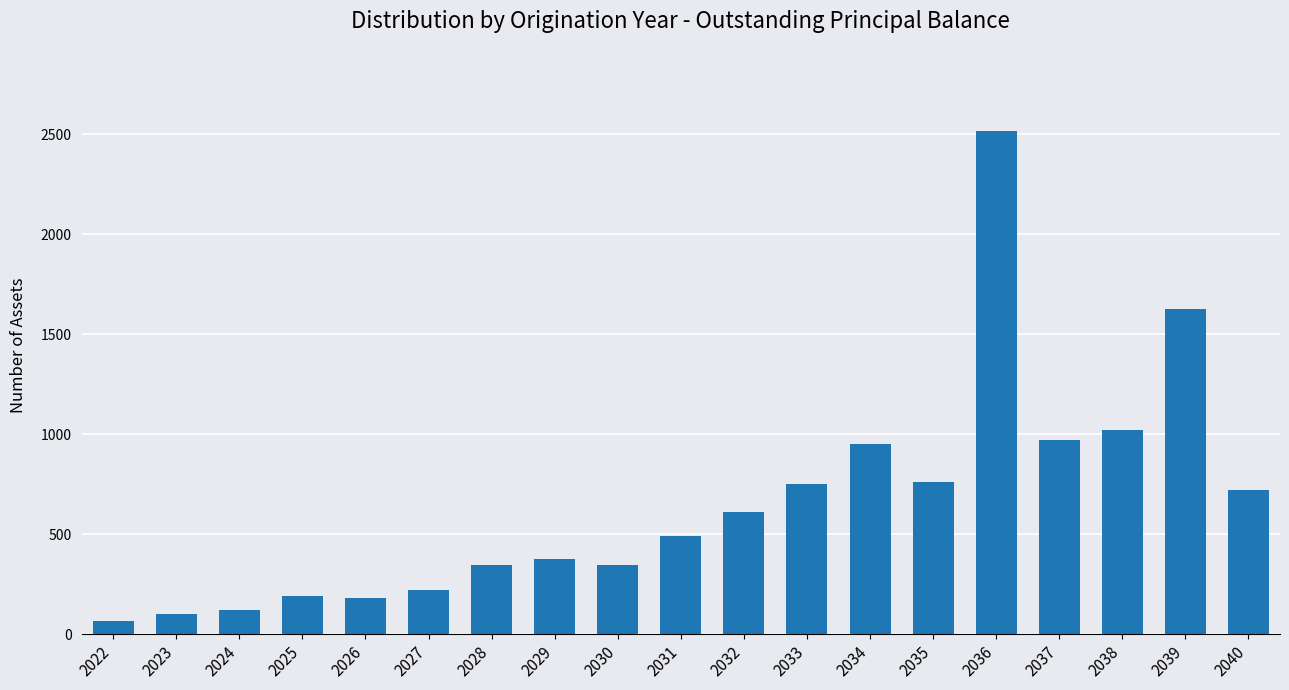

What is the sum of all values?

12352